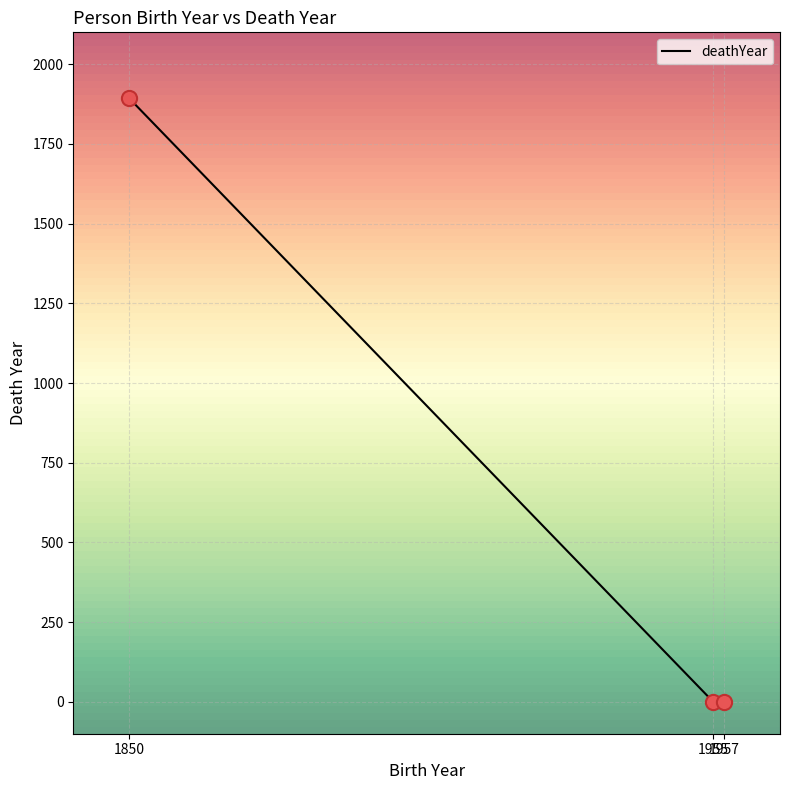

Between 1957 and 1850, which is larger?

1850